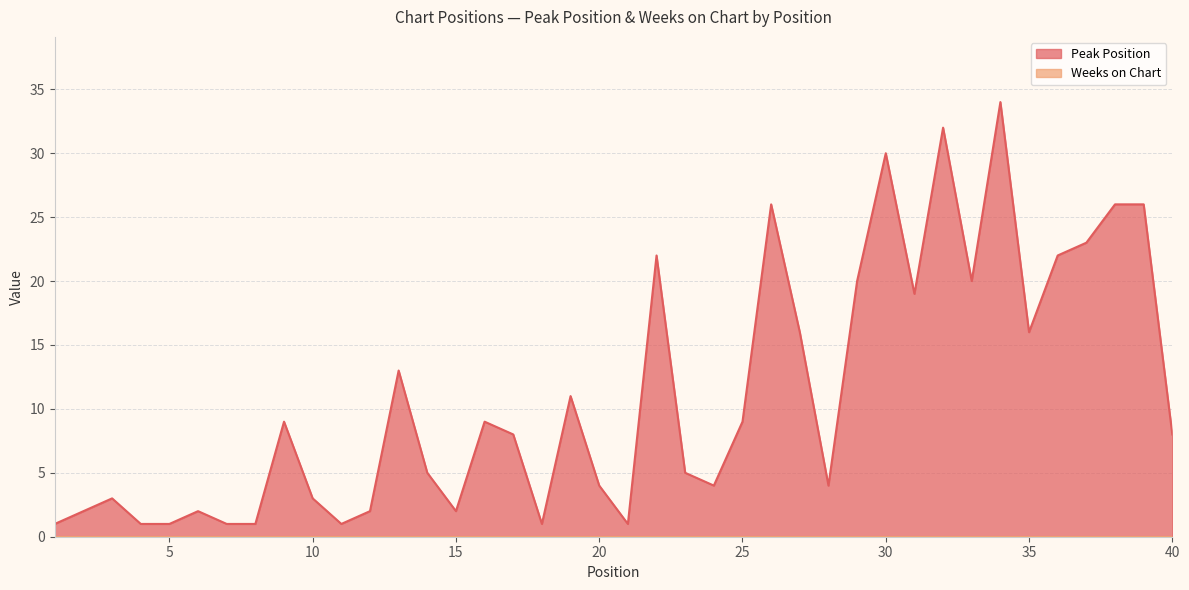

Reading right to left, transcribe all the data shown in this chart.

40=8	39=26	38=26	37=23	36=22	35=16	34=34	33=20	32=32	31=19	30=30	29=20	28=4	27=16	26=26	25=9	24=4	23=5	22=22	21=1	20=4	19=11	18=1	17=8	16=9	15=2	14=5	13=13	12=2	11=1	10=3	9=9	8=1	7=1	6=2	5=1	4=1	3=3	2=2	1=1